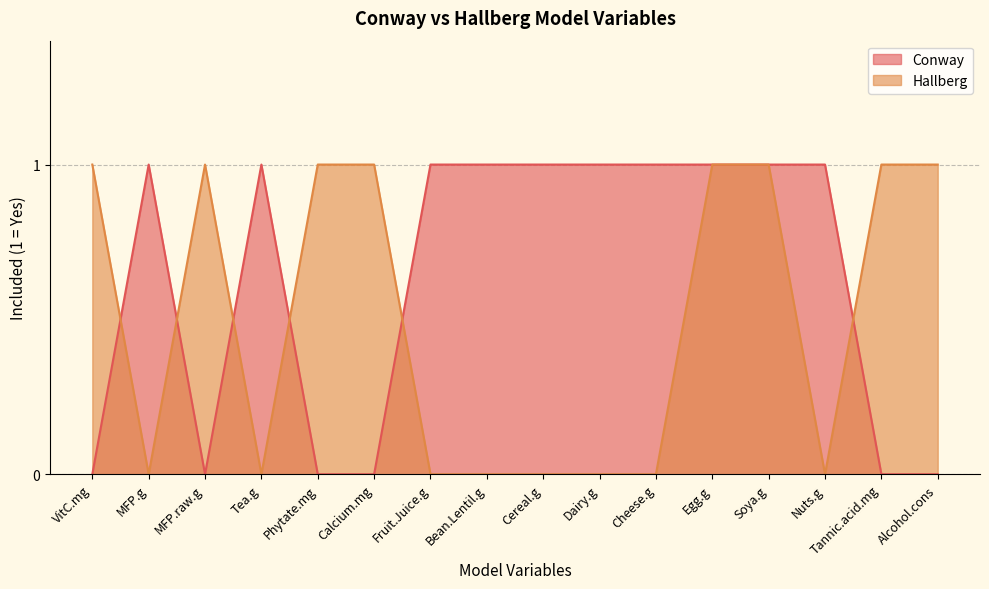

The Conway series shows 0 at Calcium.mg. True or false?

False